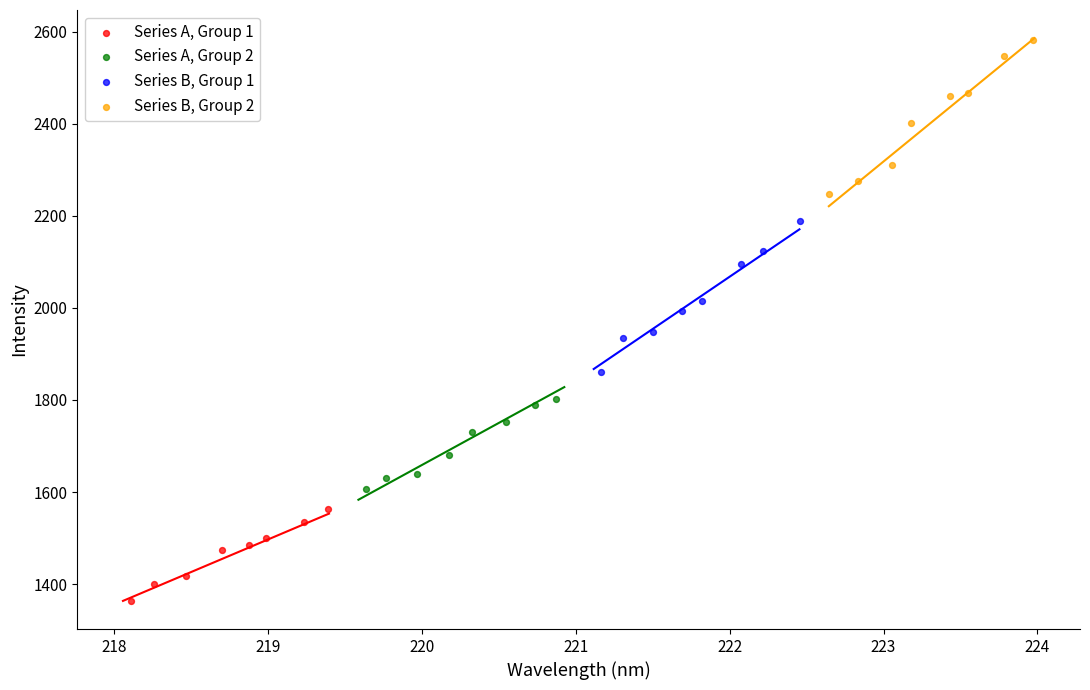

What are all the series names shown in the legend?

Series A, Group 1, Series A, Group 2, Series B, Group 1, Series B, Group 2